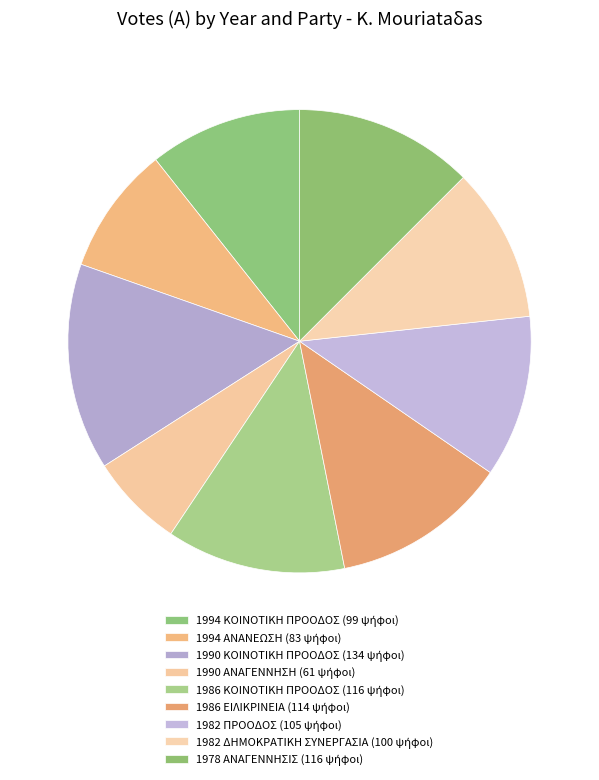

Is there a majority slice in this chart?

No